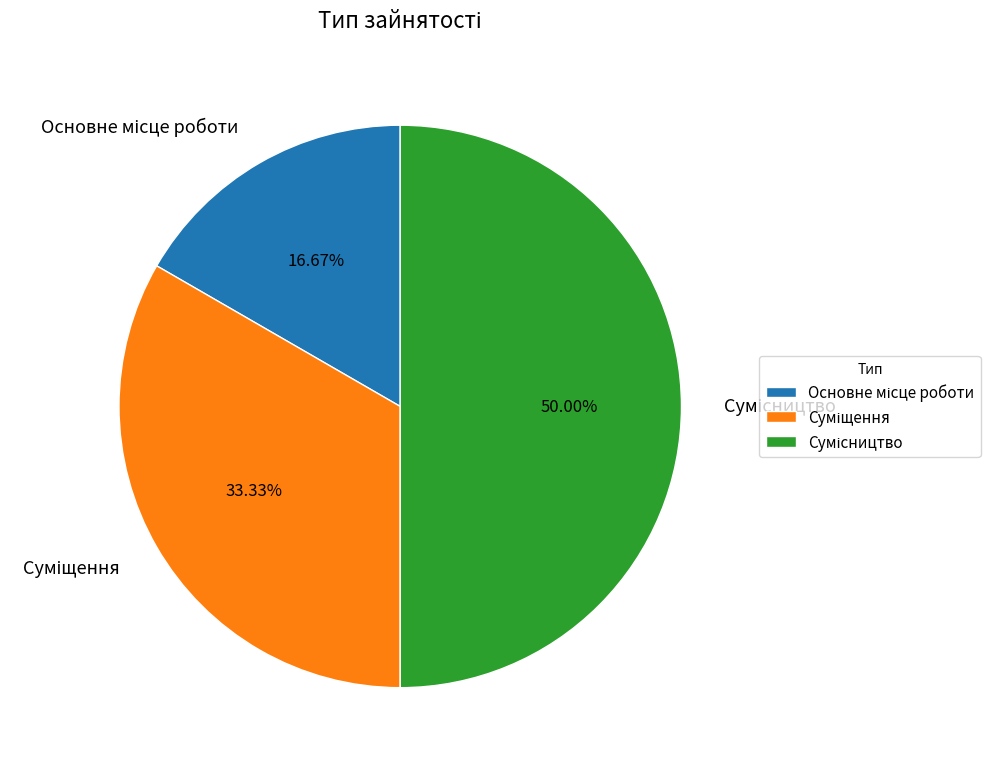

To the nearest percent, what is the difference between the largest and smallest slice percentages?

33%